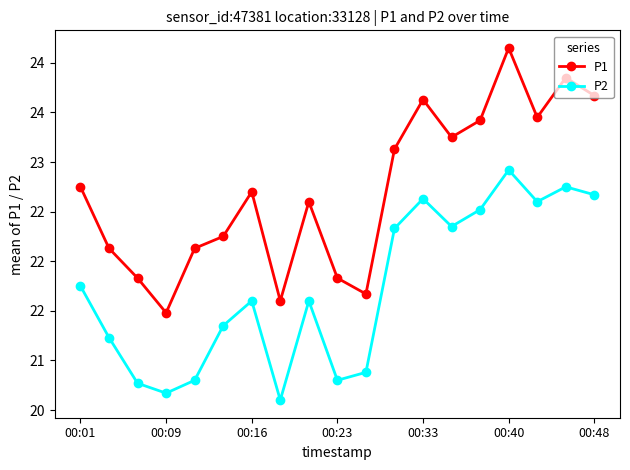

True or false: P1 and P2 cross at least once.

False